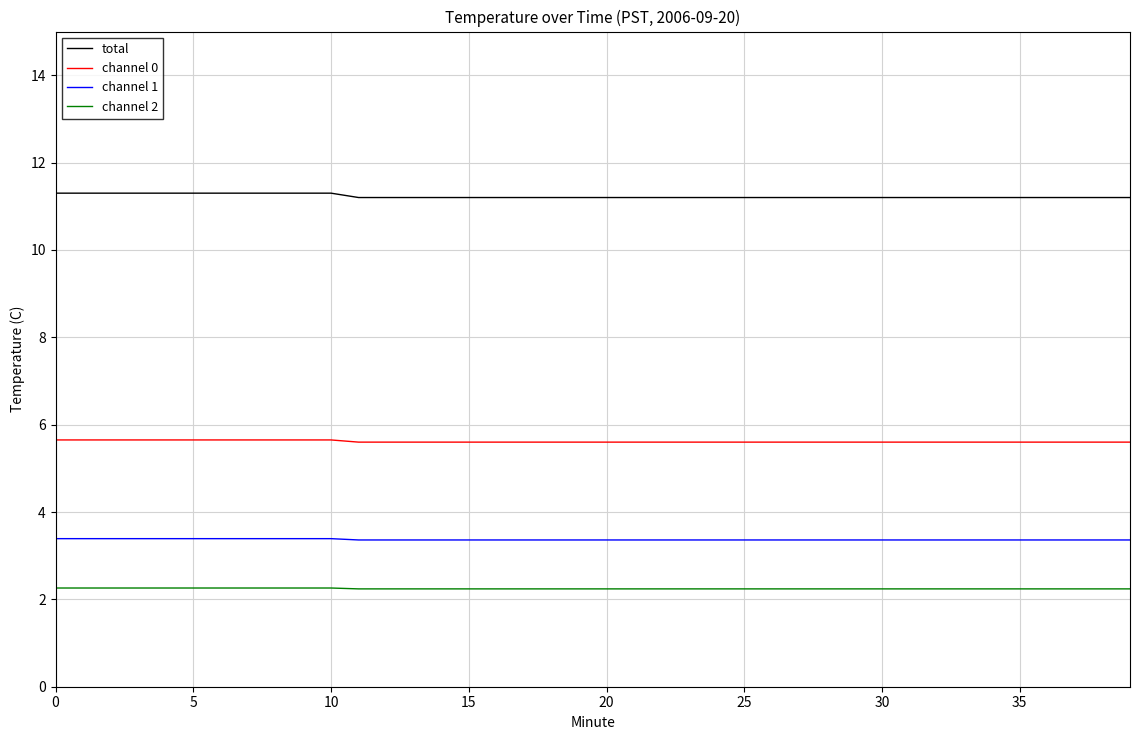

Which series has the largest total across all categories?

total